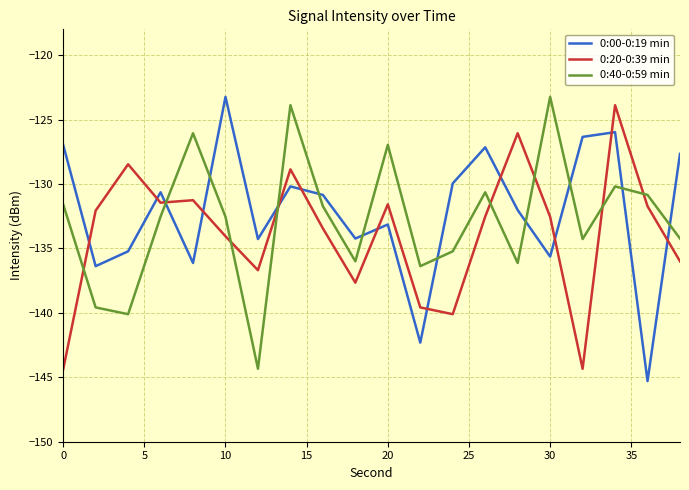

Rank the series by their average value, from highest to lowest.

0:00-0:19 min, 0:40-0:59 min, 0:20-0:39 min